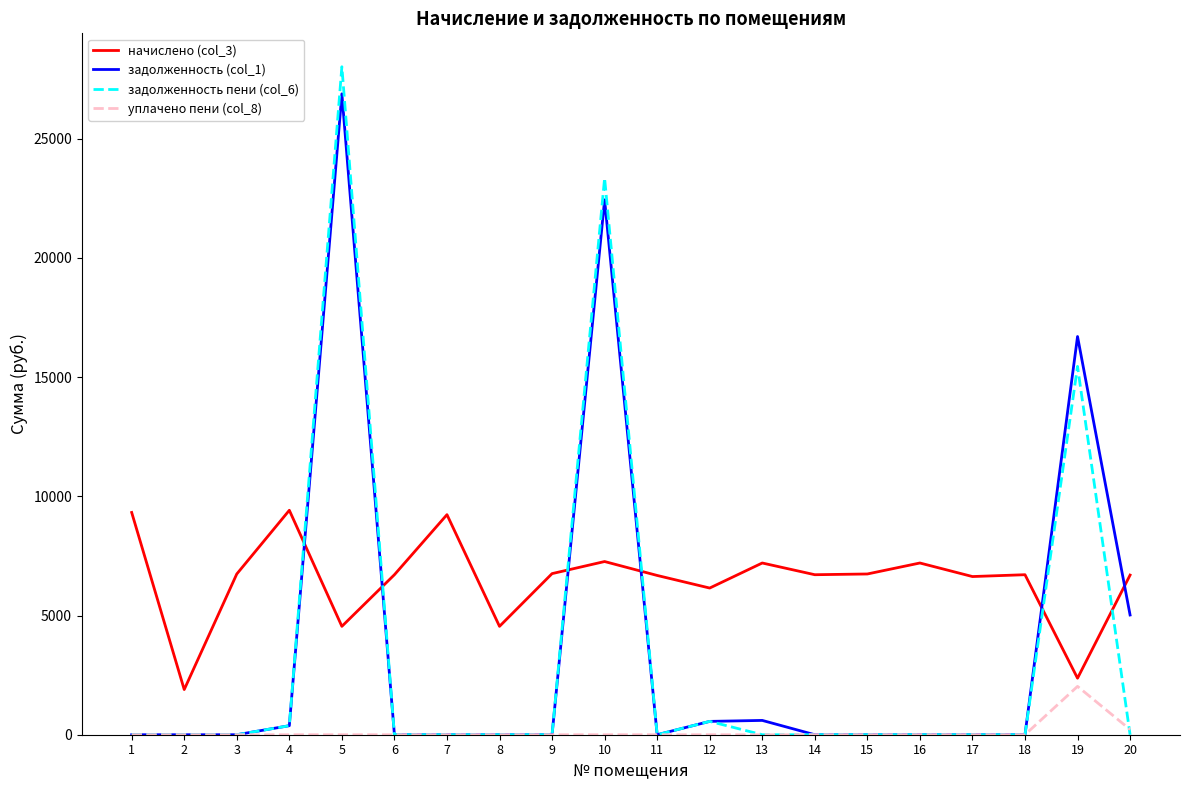

Which category has the highest value across all series?

5